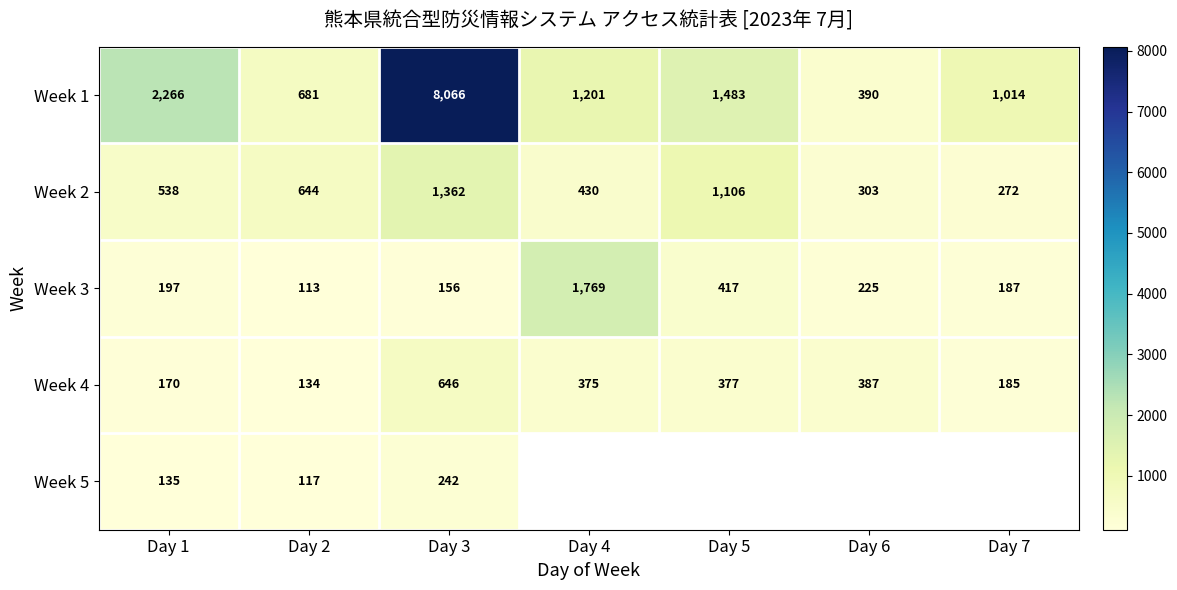

What is the difference between the Week 1 values at Day 5 and Day 3?

6583